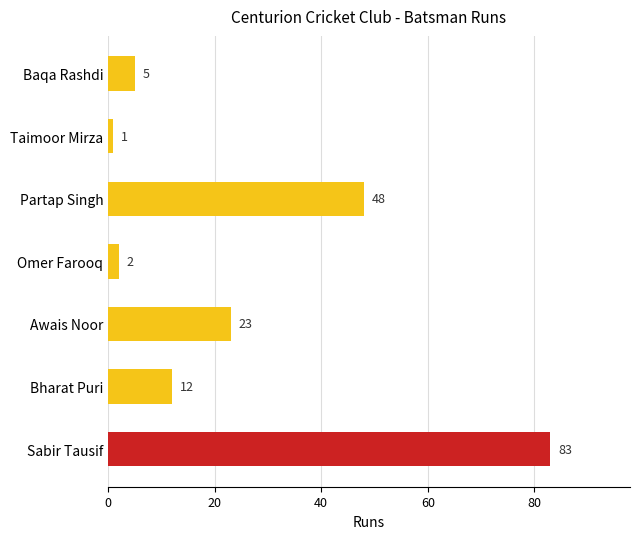

Rank the categories by value from lowest to highest.

Taimoor Mirza, Omer Farooq, Baqa Rashdi, Bharat Puri, Awais Noor, Partap Singh, Sabir Tausif